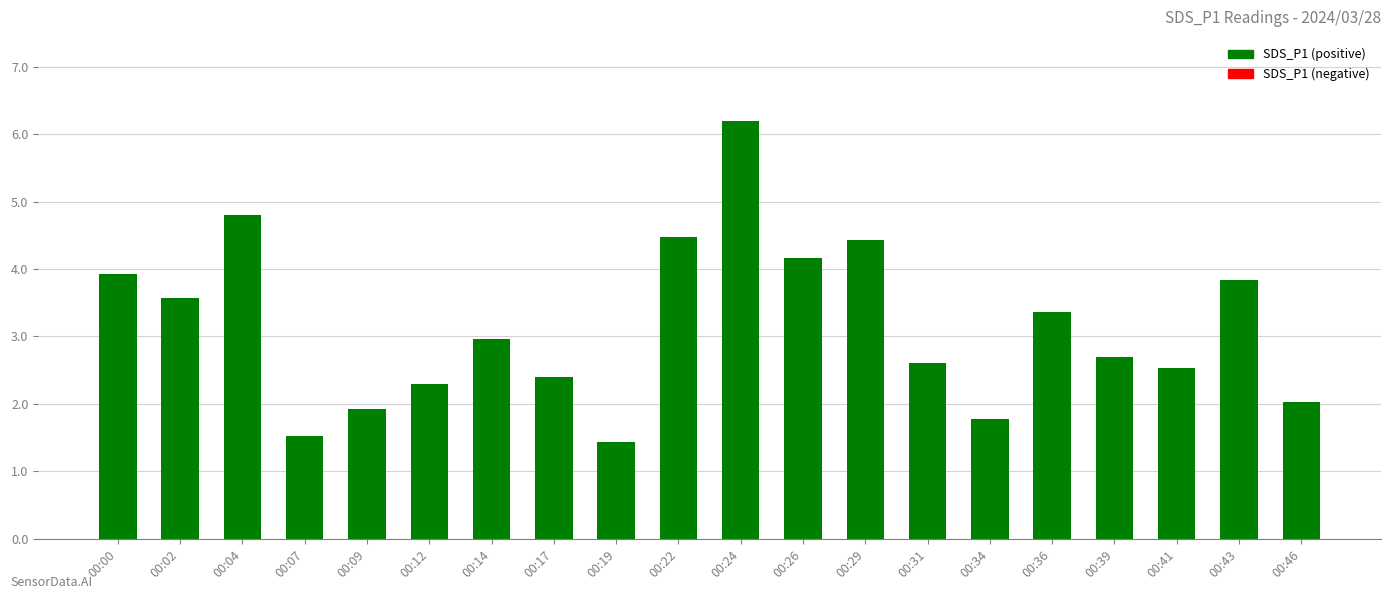

How many series are shown in this chart?

1